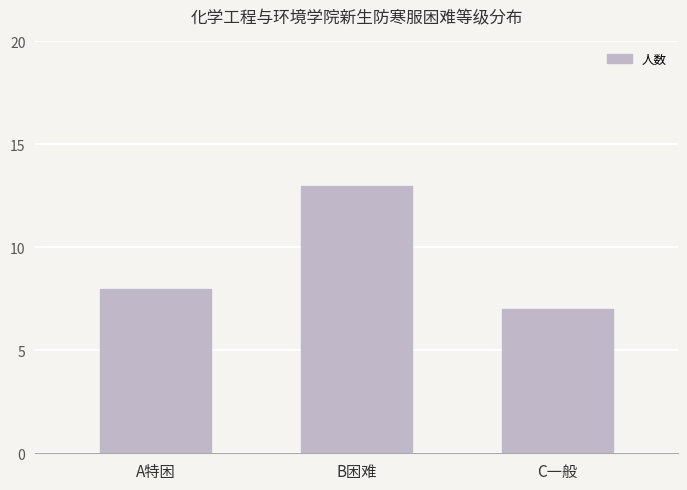

What is the minimum value shown in the chart?

7